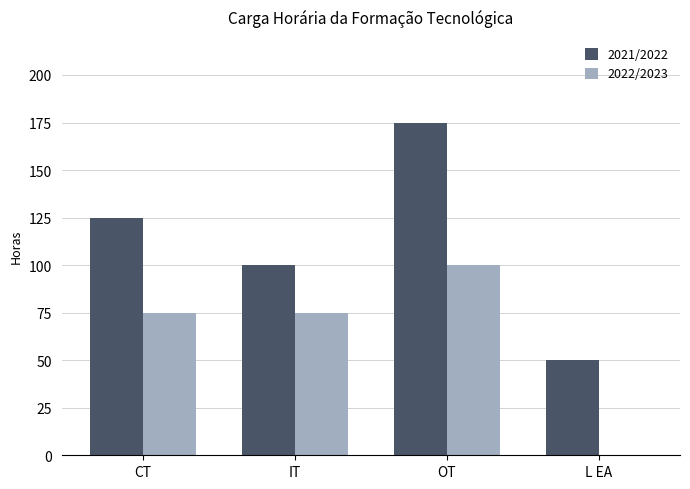

Which series has the largest range (max minus min)?

2021/2022